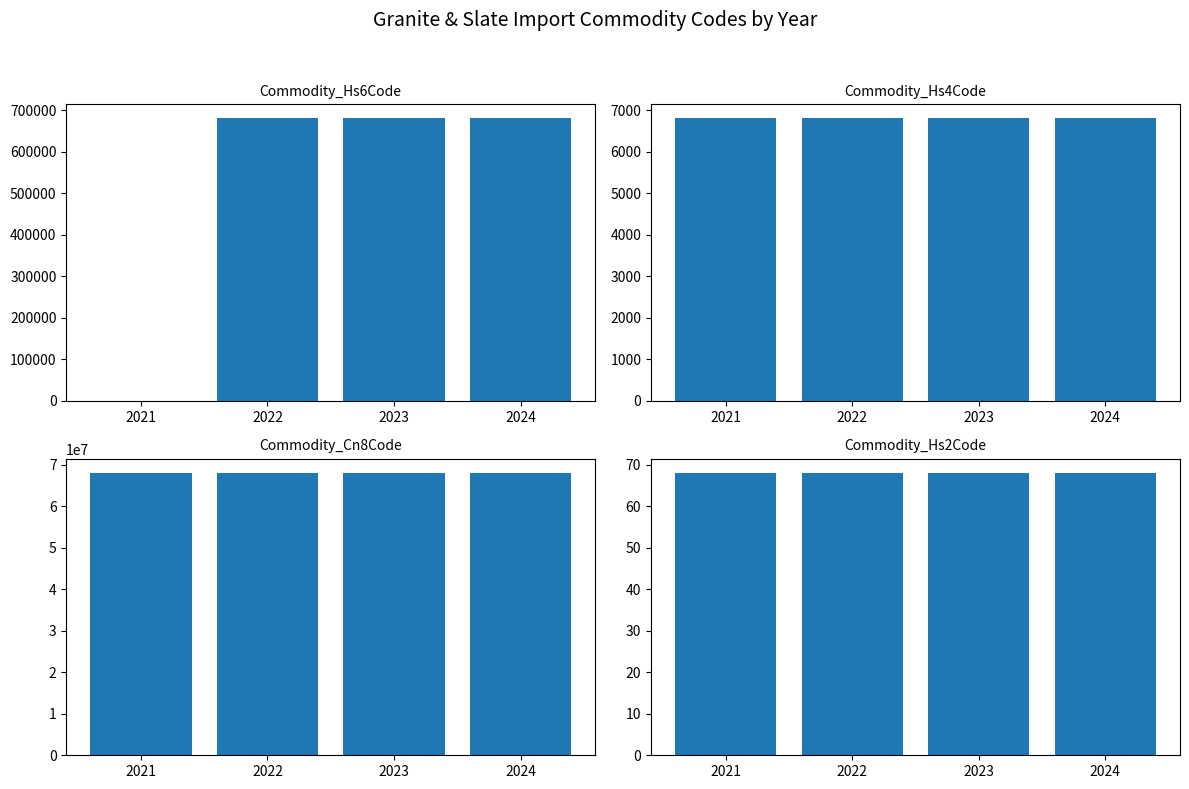

Reading left to right, what are all the values shown in this chart?

Commodity_Hs6Code: 2021=0	2022=680223	2023=680223	2024=680223
Commodity_Hs4Code: 2021=6803	2022=6802	2023=6802	2024=6802
Commodity_Cn8Code: 2021=68030090	2022=68022300	2023=68022300	2024=68022300
Commodity_Hs2Code: 2021=68	2022=68	2023=68	2024=68